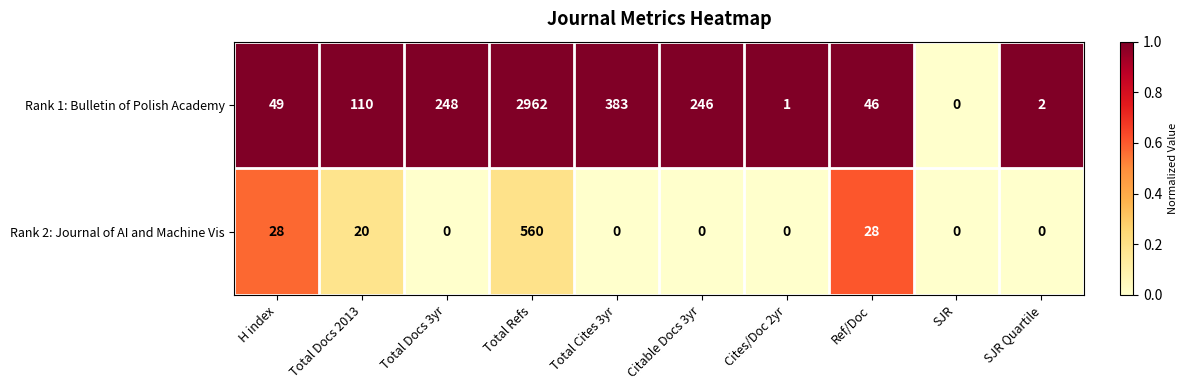

Rank the series by their average value, from lowest to highest.

Rank 2: Journal of AI and Machine Vis, Rank 1: Bulletin of Polish Academy